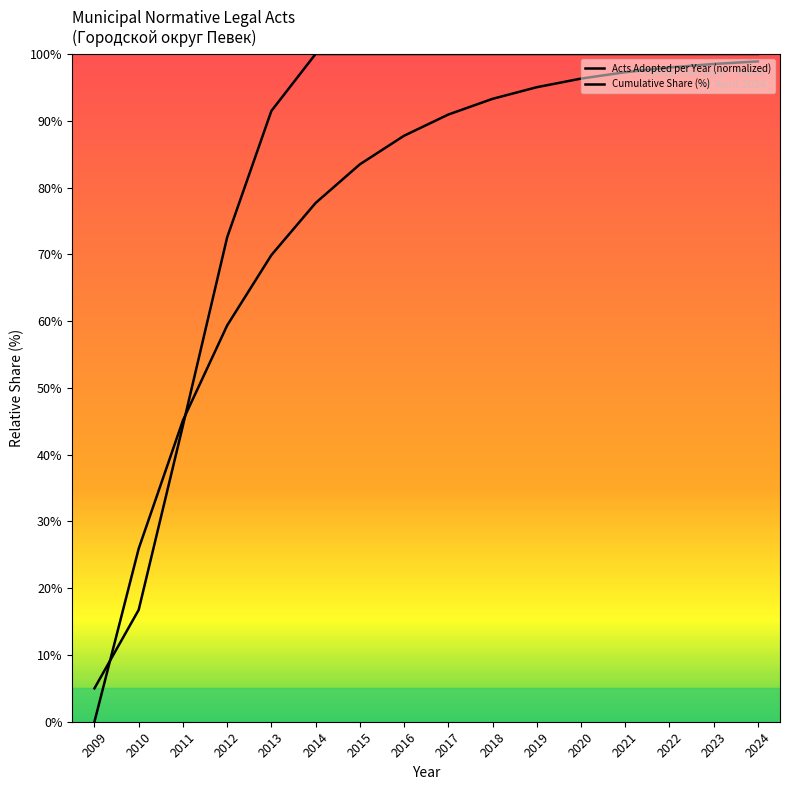

Is it true that Cumulative Share (%) equals 45.1 at 2011?

True